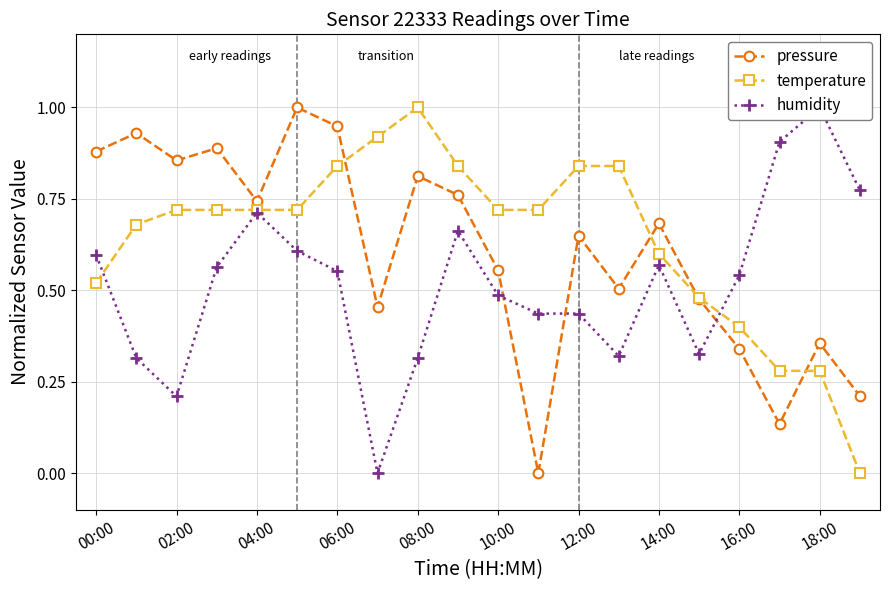

What is the average value of the temperature series?

0.6